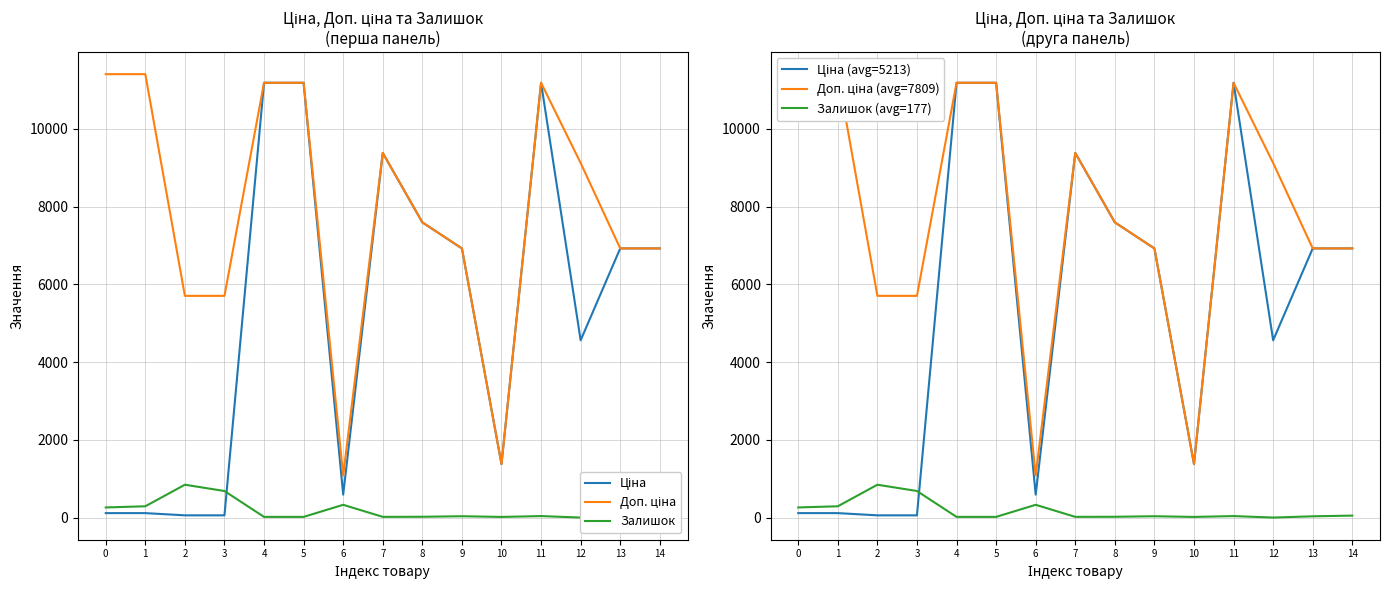

What is the difference between the highest and lowest values at 10?

1359.4